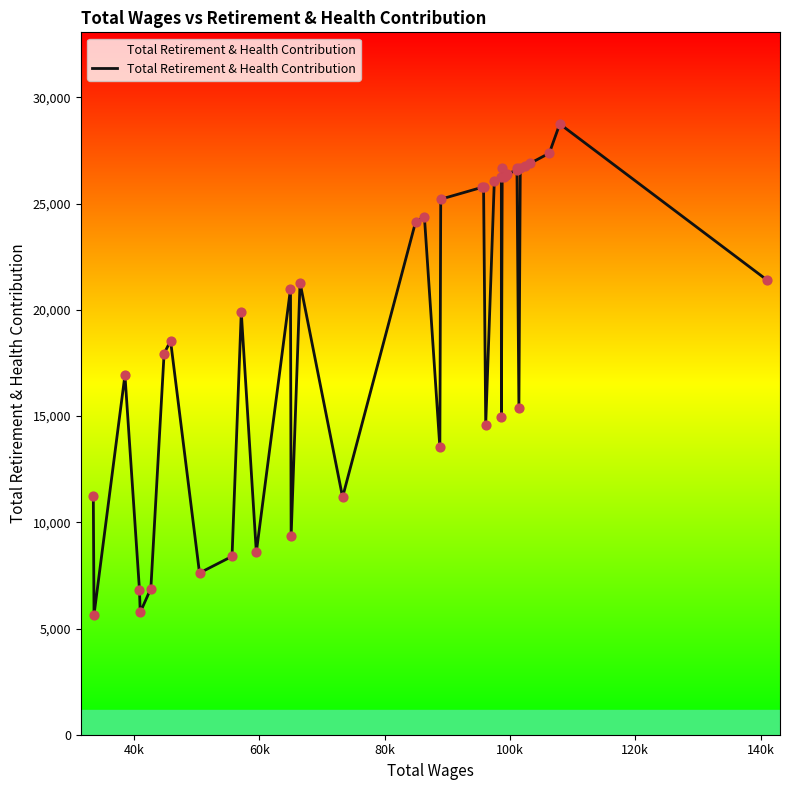

What is the minimum value shown in the chart?

5648